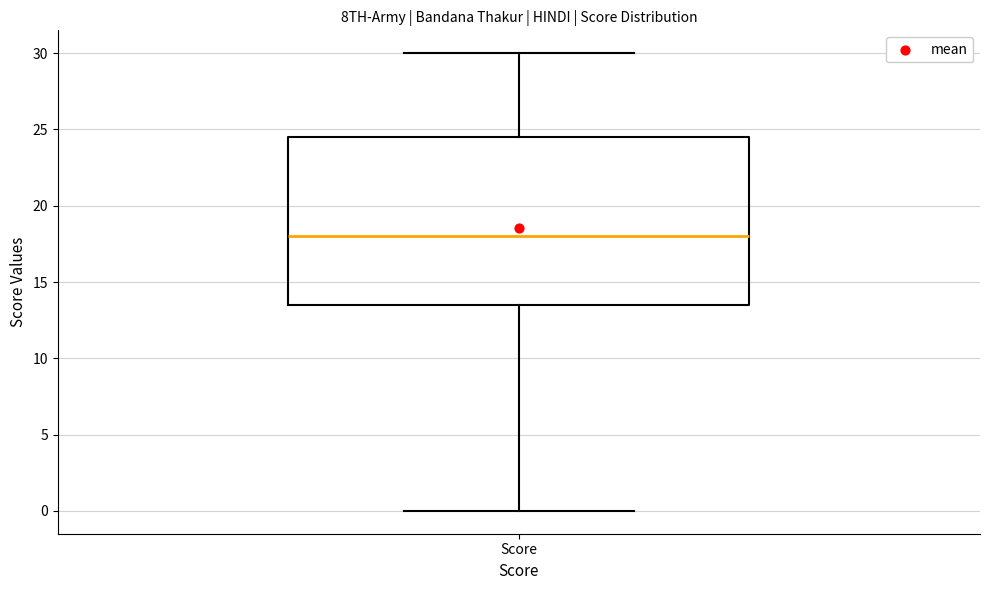

Read this box plot against the y-axis: the position of the median line, the range covered by the box, and the ends of both whiskers. The values are not printed on the chart, so give them approximately, as read against the axis.

median 18.0, box 13.5 to 24.5, whiskers 0.0 to 30.0